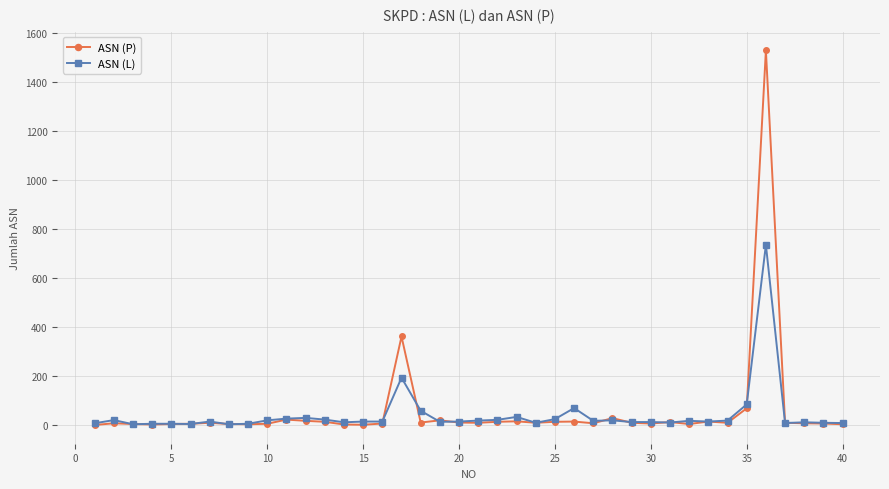

What is the greatest value displayed?

1528